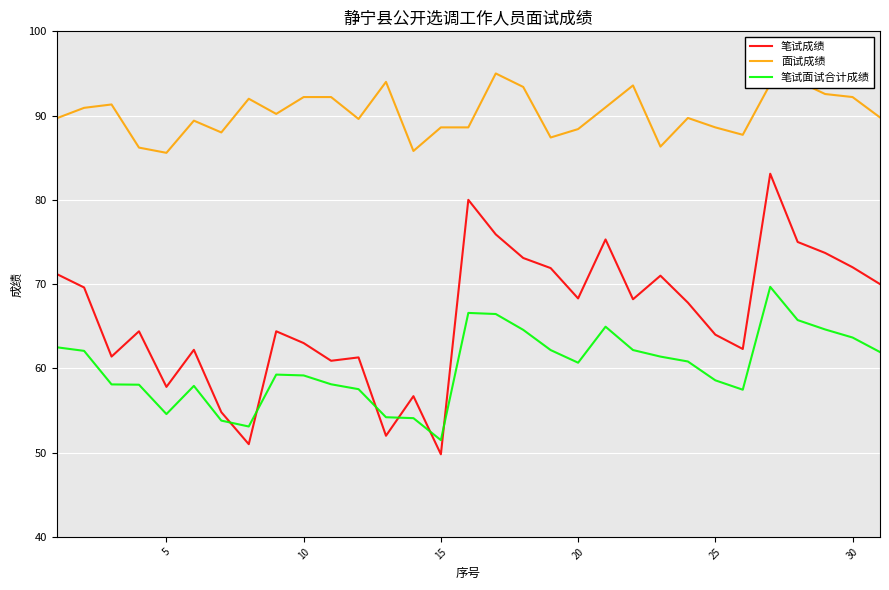

What are all the series names shown in the legend?

笔试成绩, 面试成绩, 笔试面试合计成绩